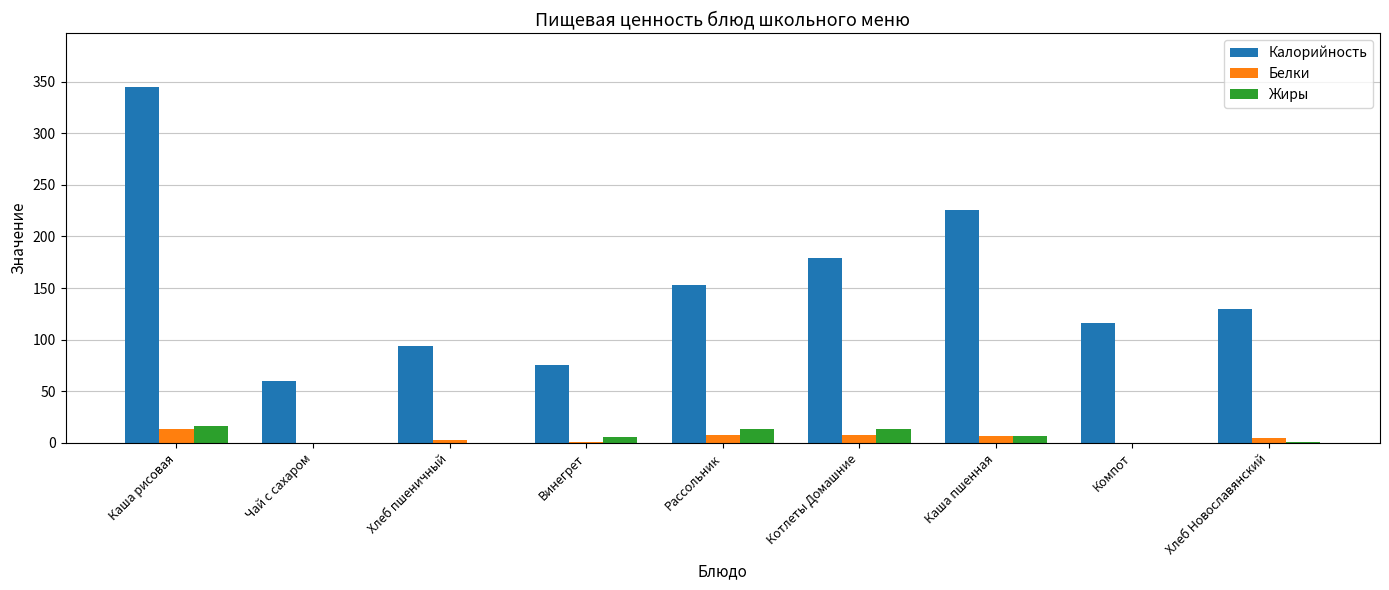

How many groups of bars are there?

9